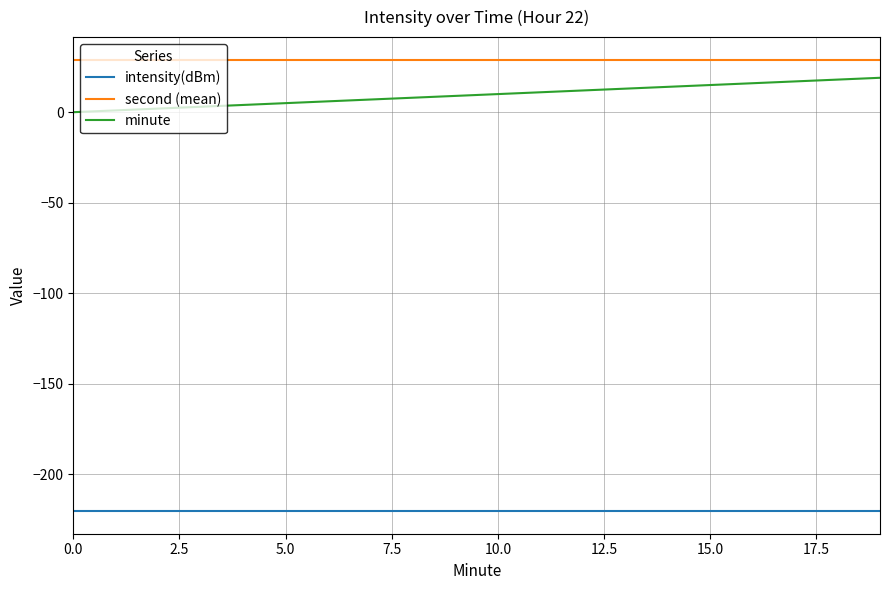

What is the highest value of the intensity(dBm) series?

-220.3